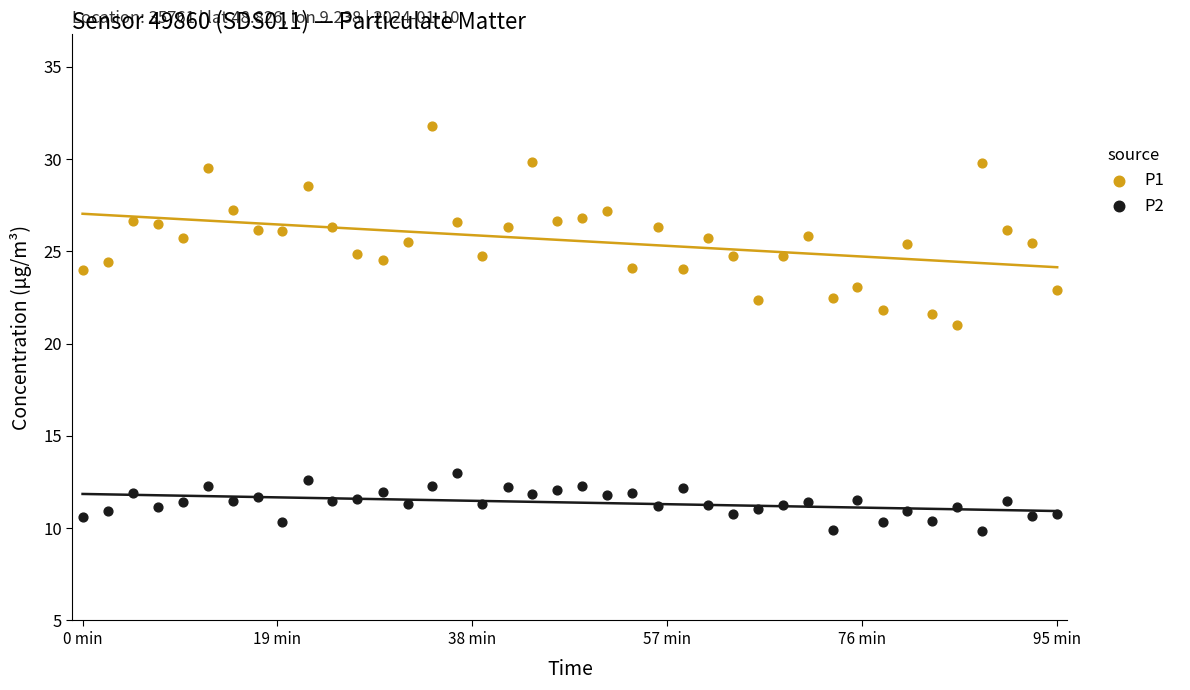

Which series contains the lowest Y value?

P2